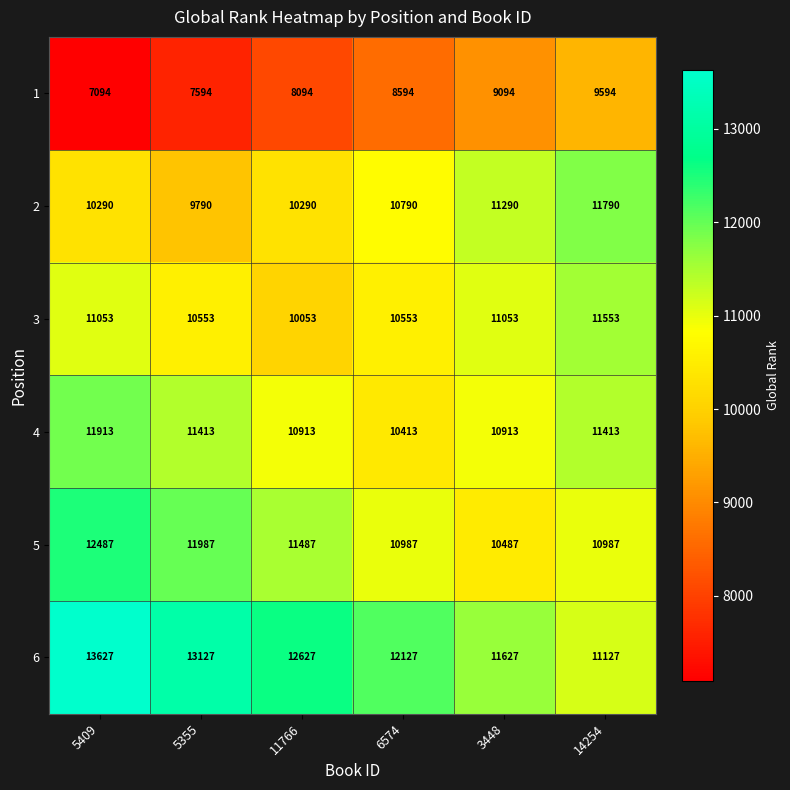

At how many categories does at least one series exceed 10923?

6